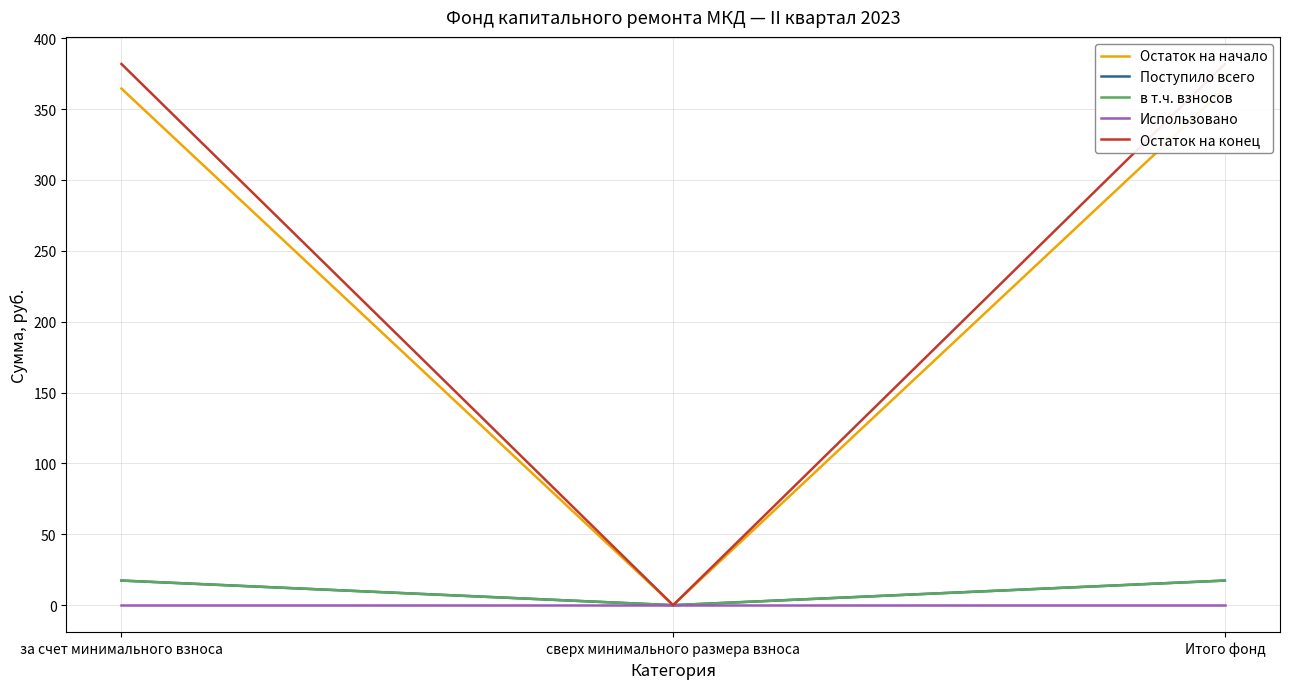

Count the number of categories in the chart.

3